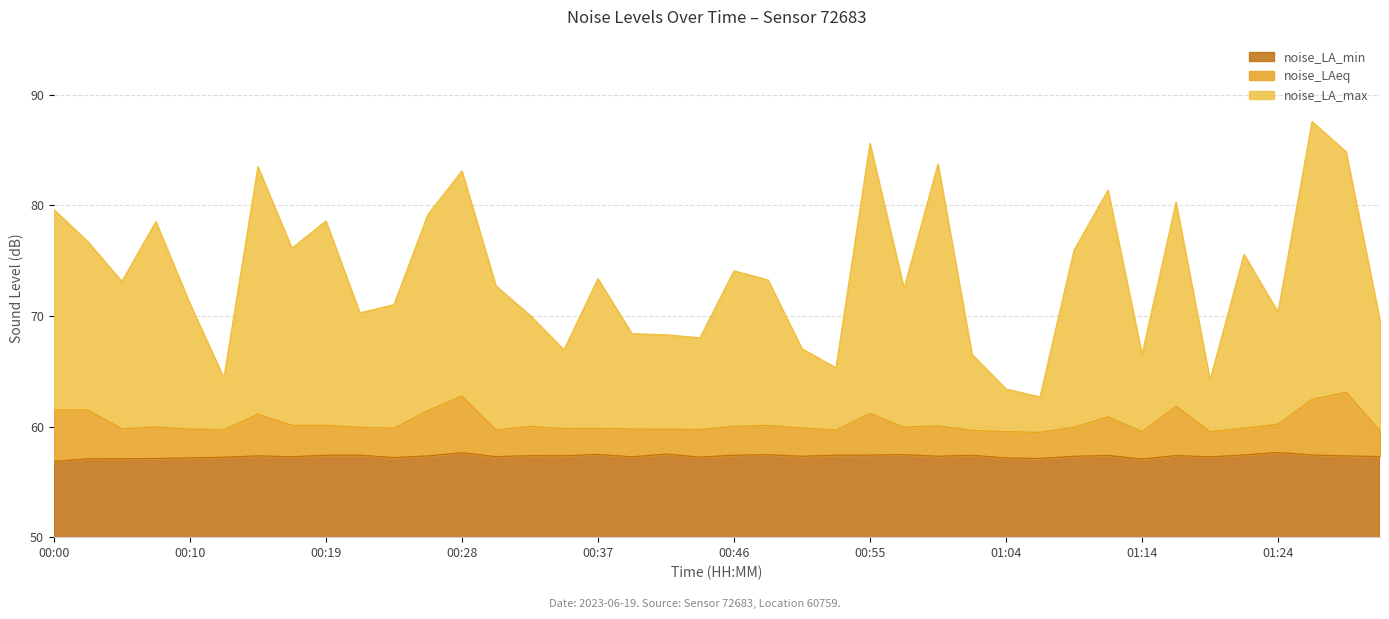

What is the spread (max minus min) of values at 01:28?

27.5